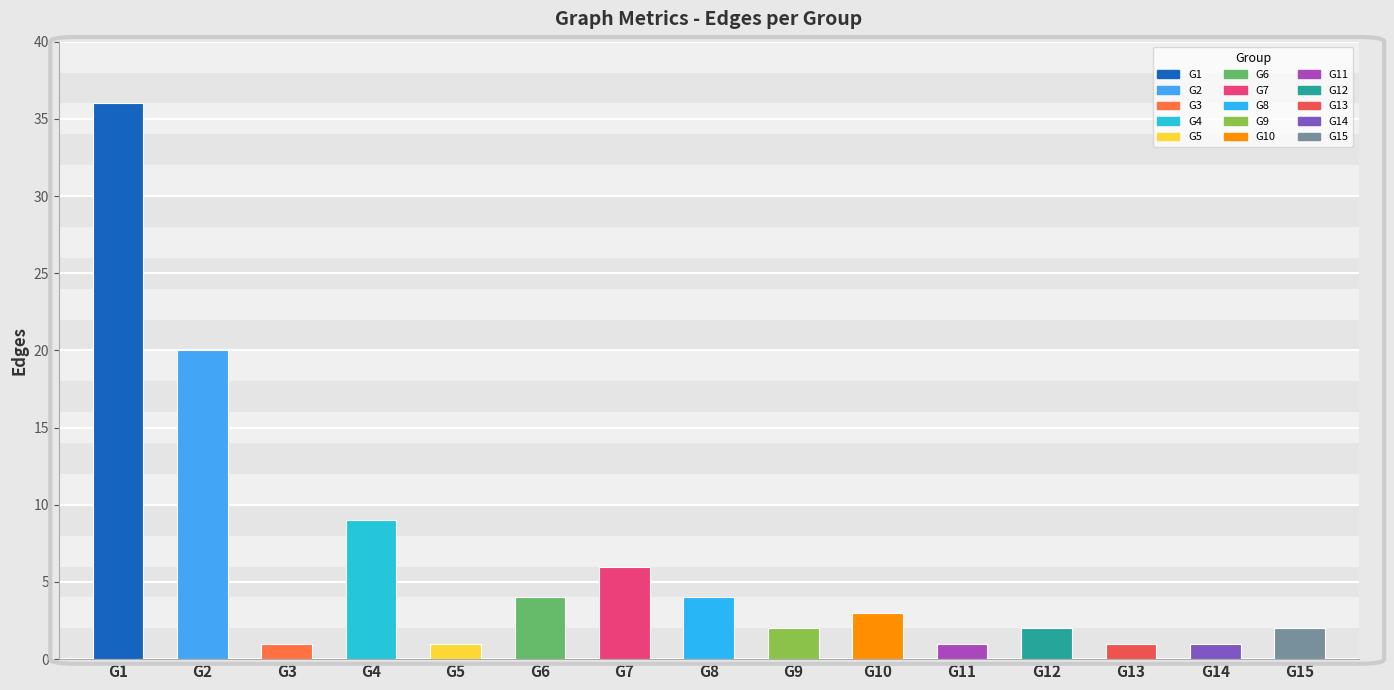

What is the value of the 13th bar from the left?

1